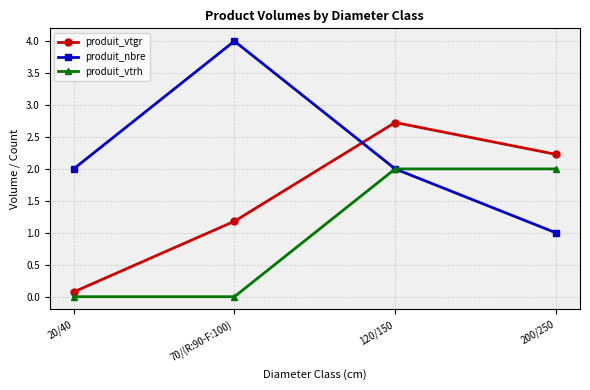

How many interior local peaks does the produit_vtgr series have?

1